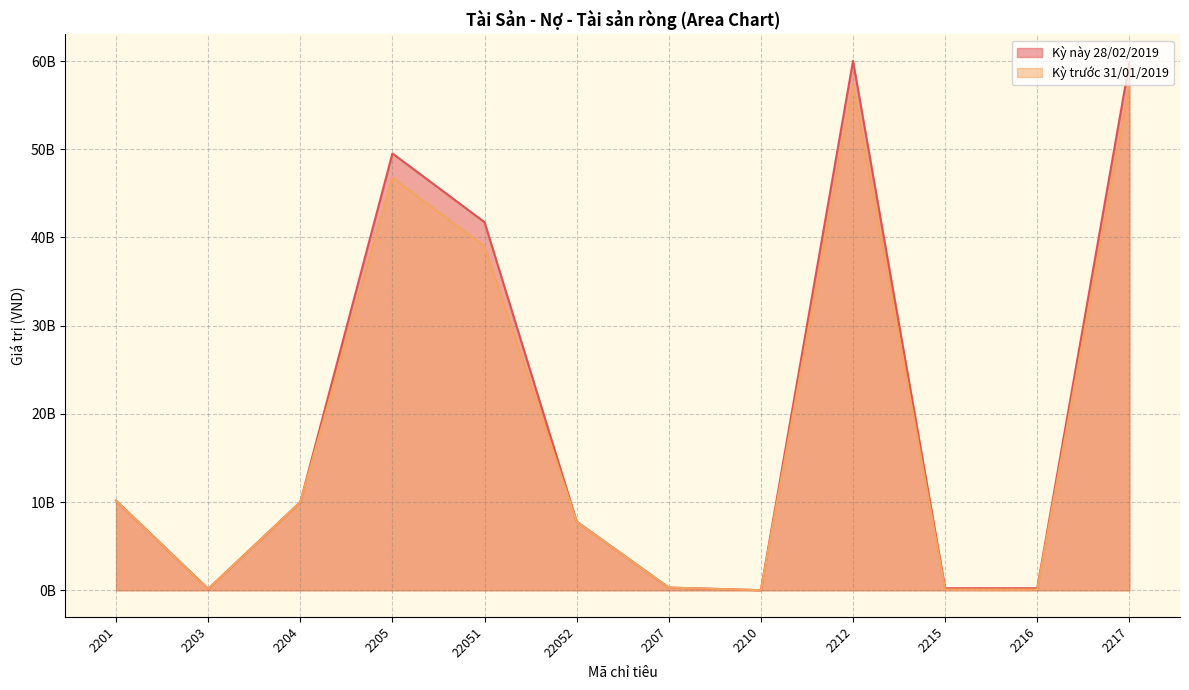

What are all the series names shown in the legend?

Kỳ này 28/02/2019, Kỳ trước 31/01/2019